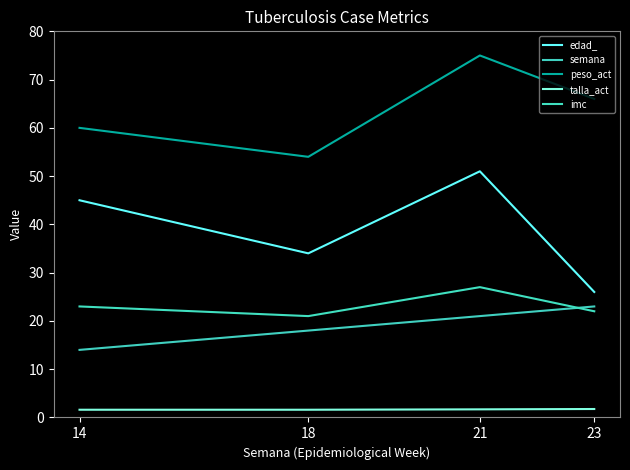

Does the chart display data point markers on the line(s)?

No